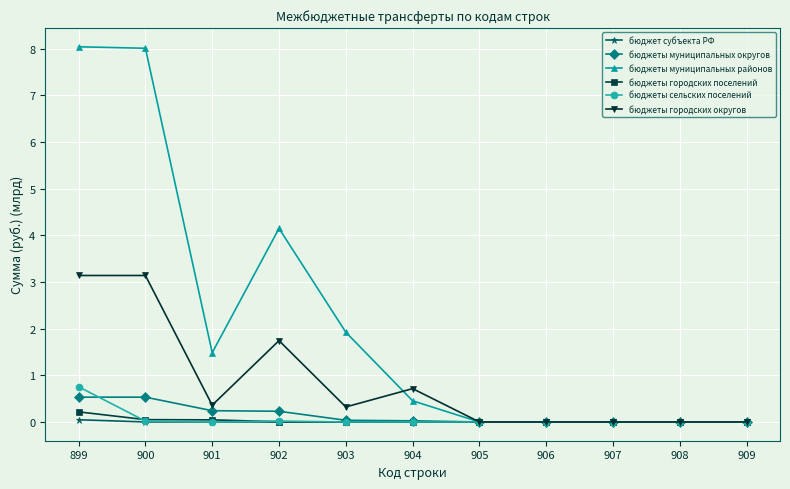

At how many categories does at least one series exceed 1?

5